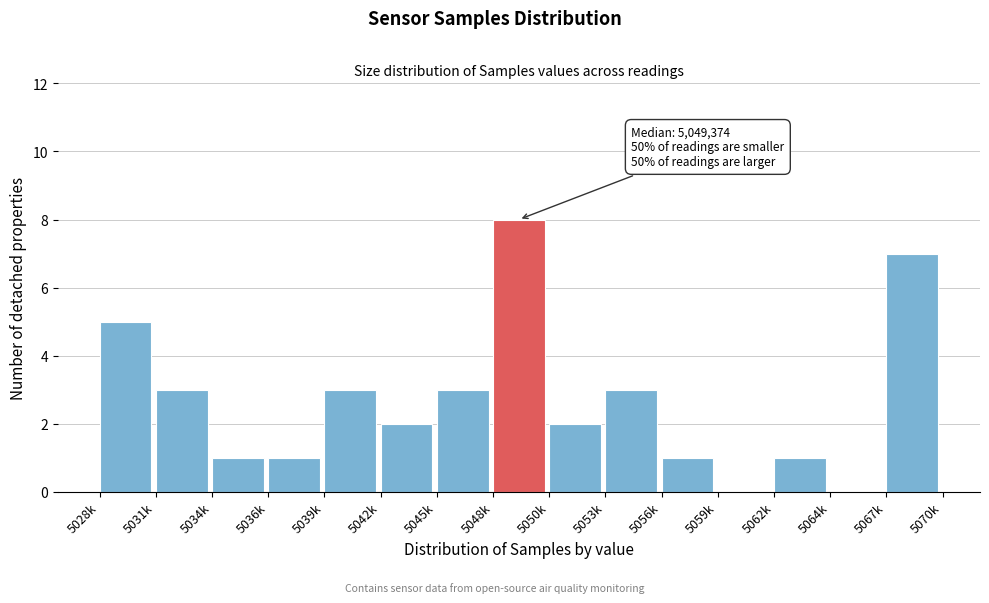

Reading right to left, what are all the values shown in this chart?

5067k=7	5064k=0	5062k=1	5059k=0	5056k=1	5053k=3	5050k=2	5048k=8	5045k=3	5042k=2	5039k=3	5036k=1	5034k=1	5031k=3	5028k=5